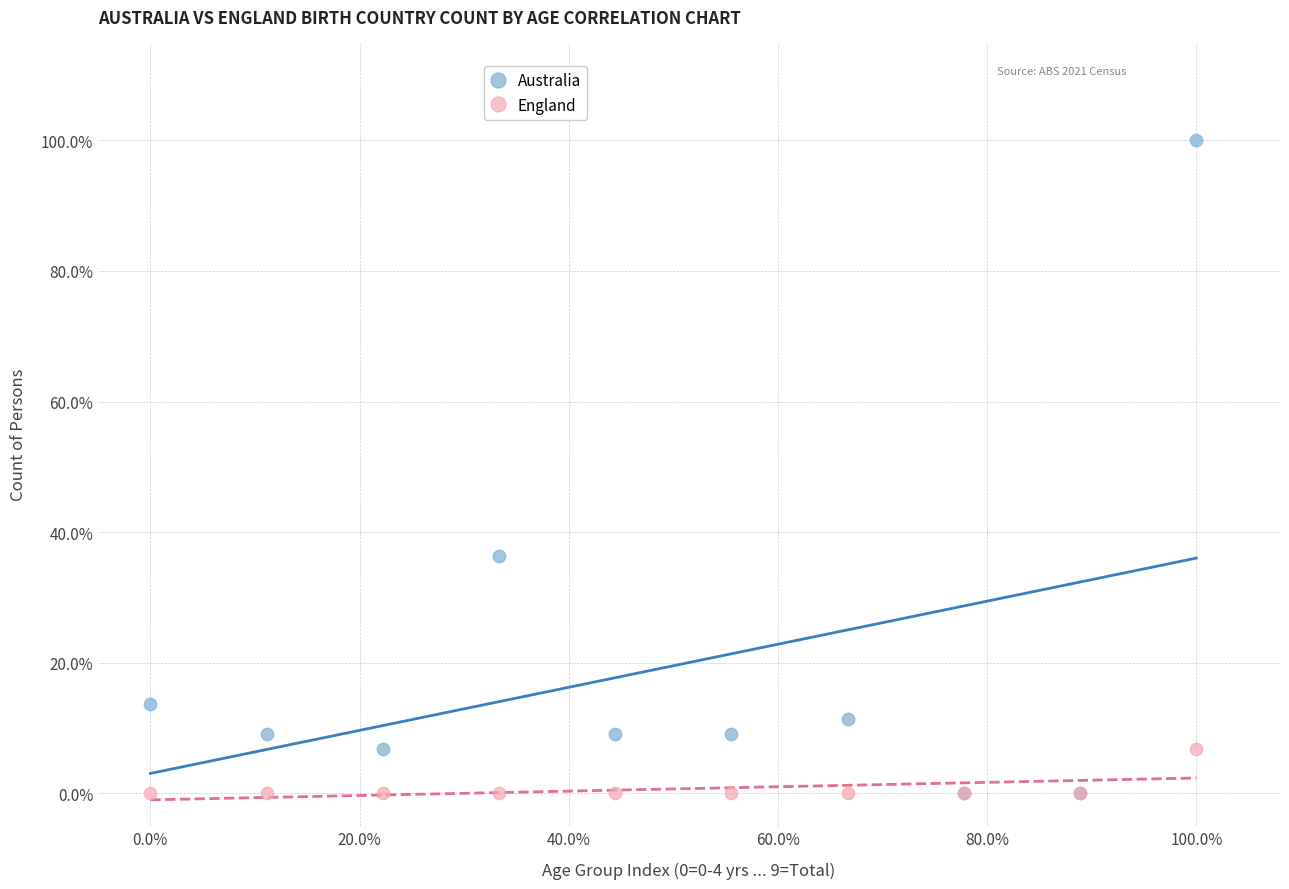

What are all the series names shown in the legend?

Australia, England